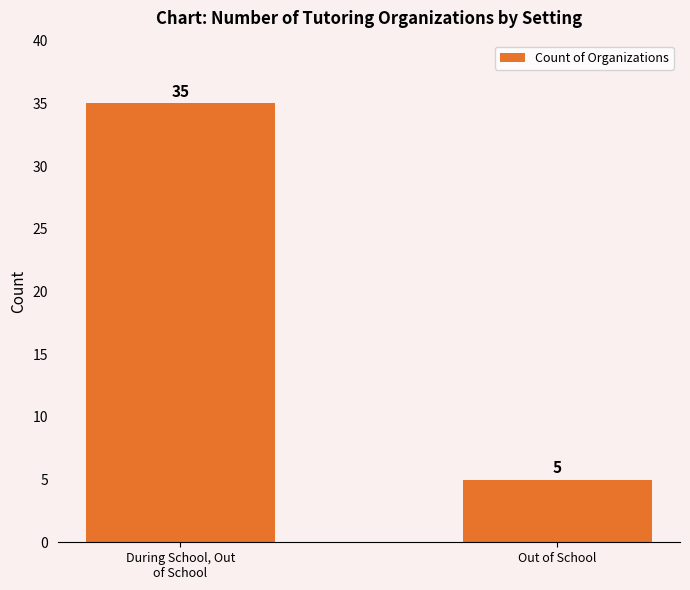

Which category has the lowest value across all series?

Out of School